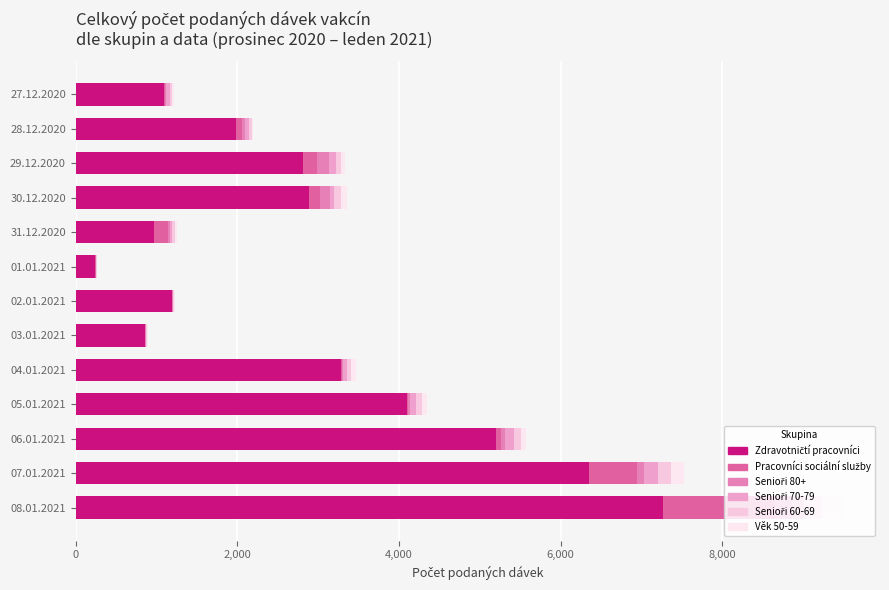

What are all the series names shown in the legend?

Zdravotničtí pracovníci, Pracovníci sociální služby, Senioři 80+, Senioři 70-79, Senioři 60-69, Věk 50-59